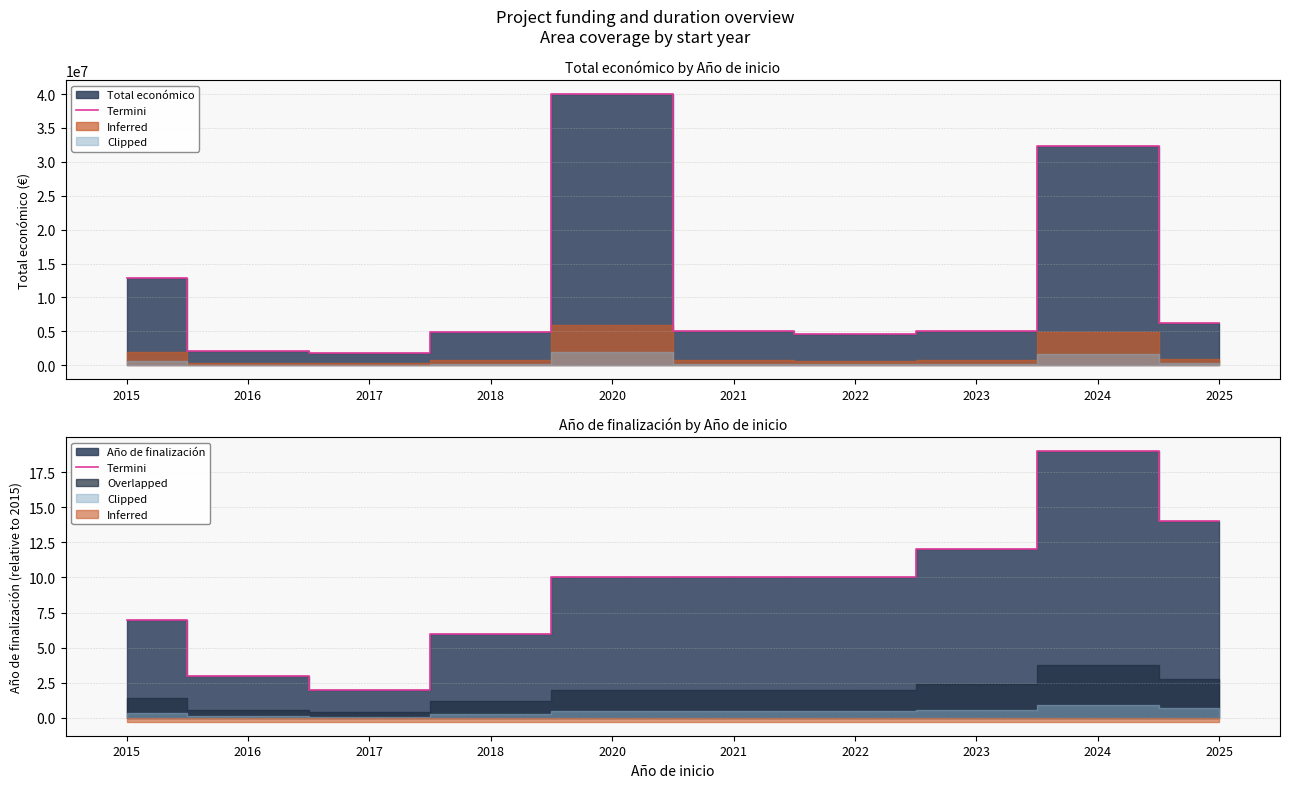

Does the chart display data point markers on the line(s)?

No